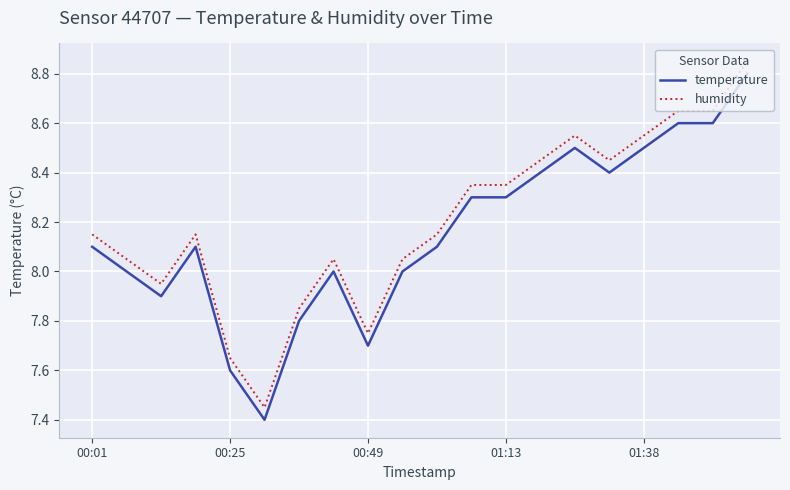

How many lines are shown in the chart?

2